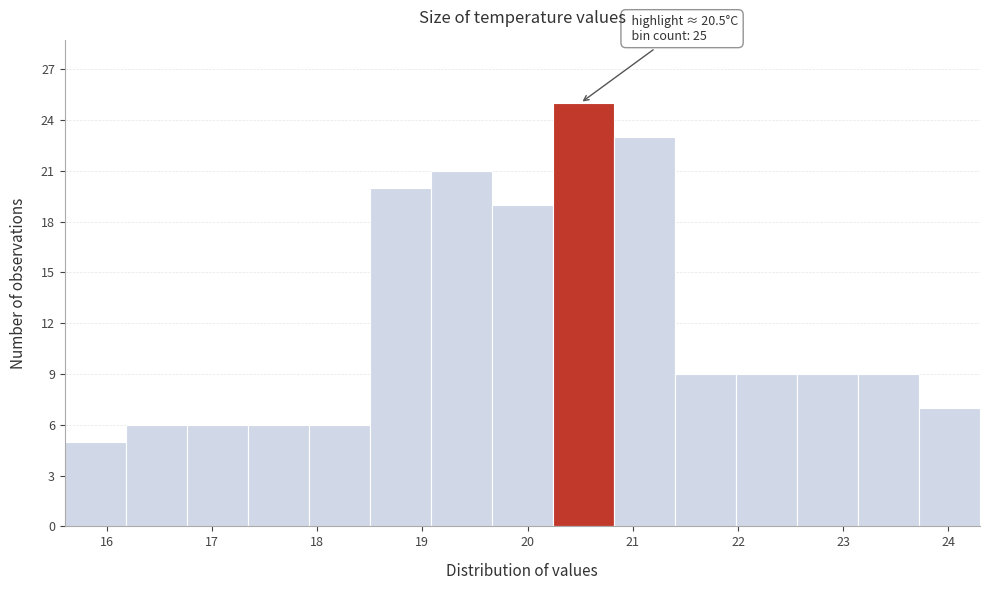

Which range on the x-axis has the tallest bar?

20.24 to 20.82